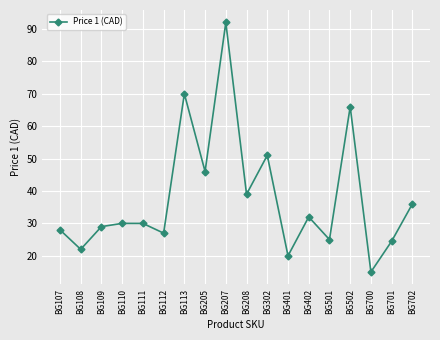

What is the minimum value shown in the chart?

15.0